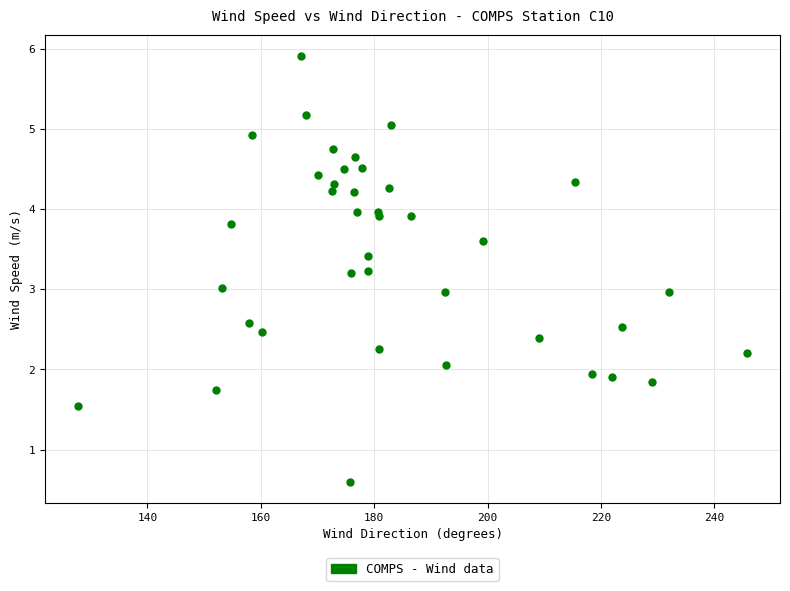

What is the range of Y values (max minus min)?

5.3